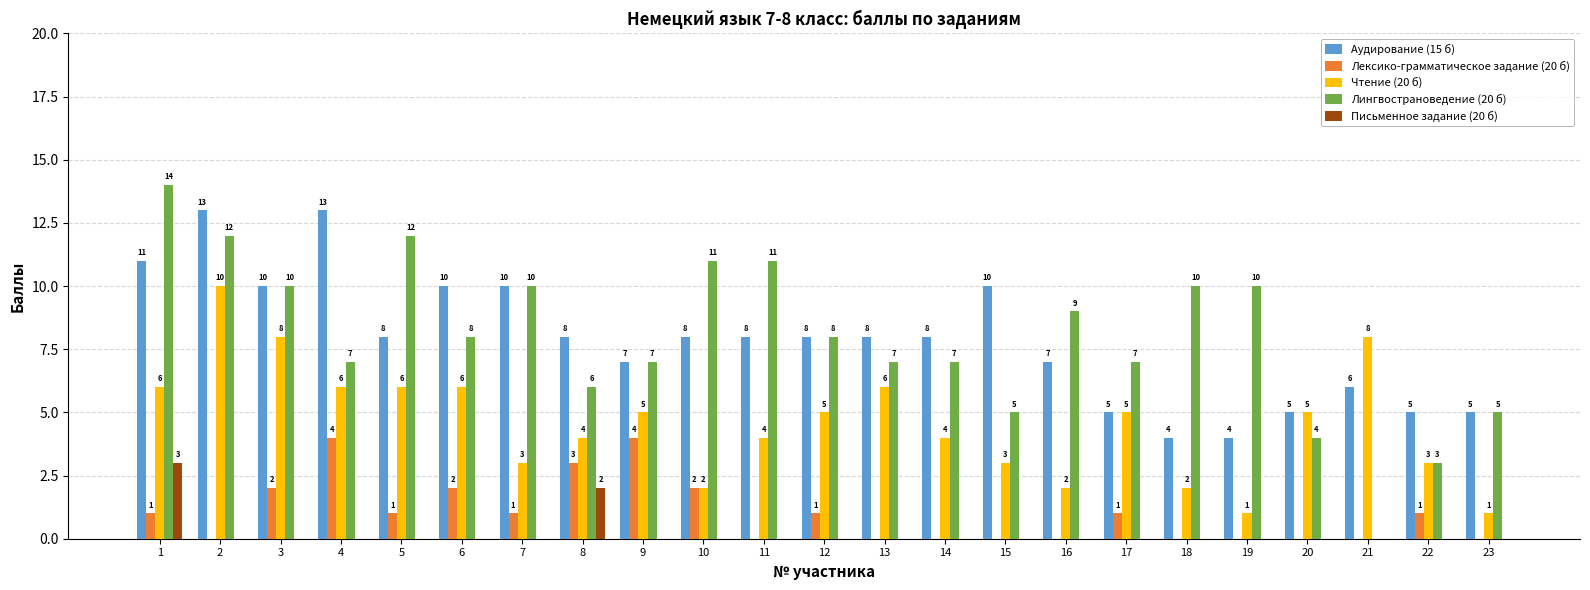

Reading left to right, extract all data points from this chart.

Аудирование (15 б): 11	13	10	13	8	10	10	8	7	8	8	8	8	8	10	7	5	4	4	5	6	5	5
Лексико-грамматическое задание (20 б): 1	0	2	4	1	2	1	3	4	2	0	1	0	0	0	0	1	0	0	0	0	1	0
Чтение (20 б): 6	10	8	6	6	6	3	4	5	2	4	5	6	4	3	2	5	2	1	5	8	3	1
Лингвострановедение (20 б): 14	12	10	7	12	8	10	6	7	11	11	8	7	7	5	9	7	10	10	4	0	3	5
Письменное задание (20 б): 3	0	0	0	0	0	0	2	0	0	0	0	0	0	0	0	0	0	0	0	0	0	0